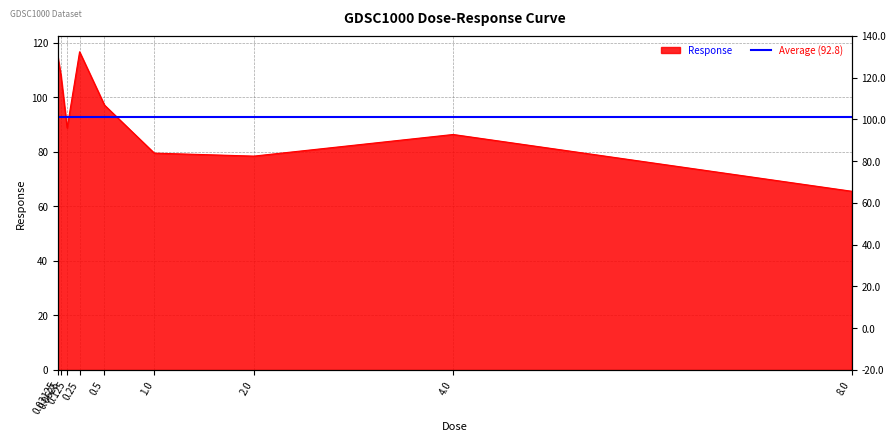

Reading left to right, list all the values displayed in this chart.

0.03125=114.8	0.0625=108.1	0.125=88.7	0.25=116.6	0.5=97.1	1.0=79.5	2.0=78.4	4.0=86.3	8.0=65.5